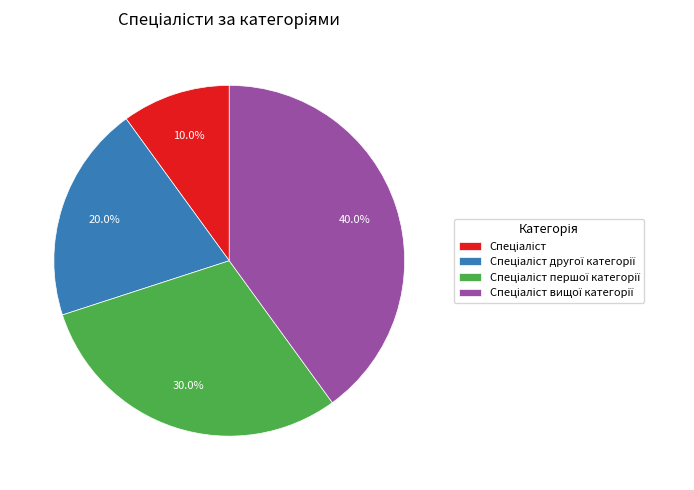

Does any single category account for the majority?

No